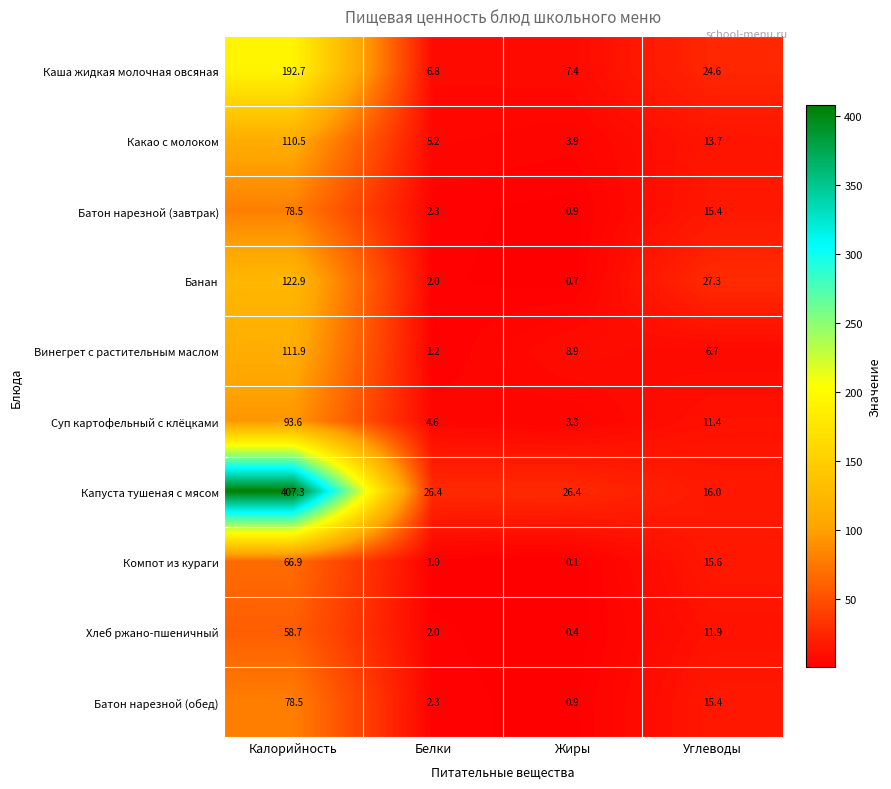

What is the difference between the highest and lowest values at Калорийность?

348.6